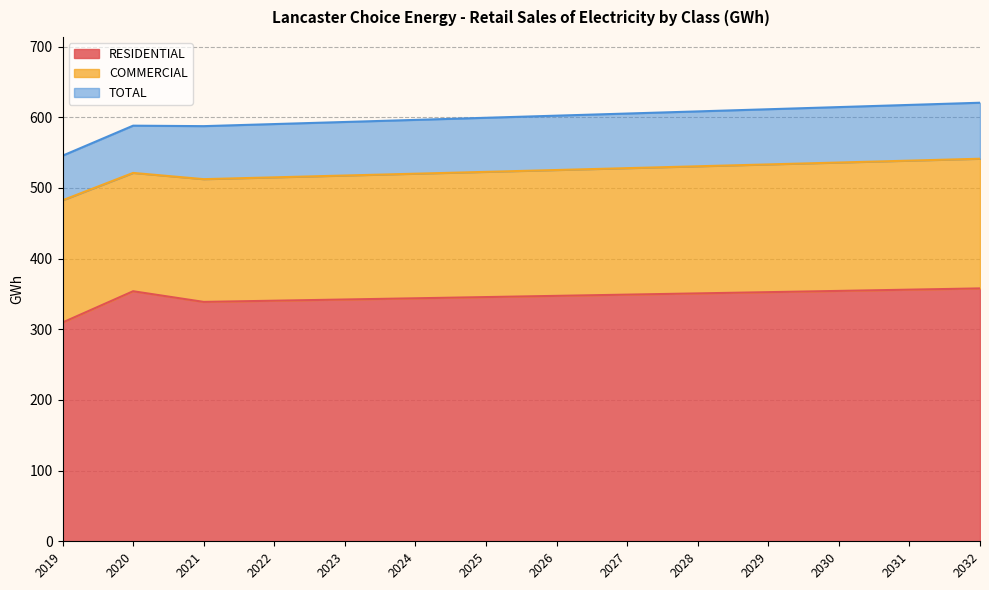

Is it true that TOTAL equals 593.3 at 2023?

True